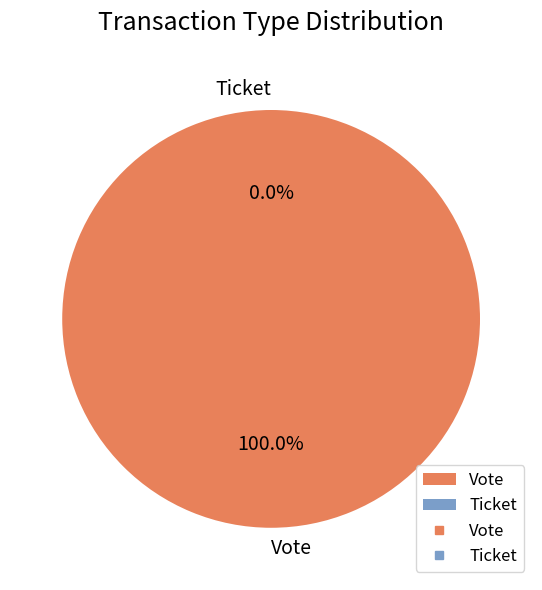

Which has a higher value, Vote or Ticket?

Vote